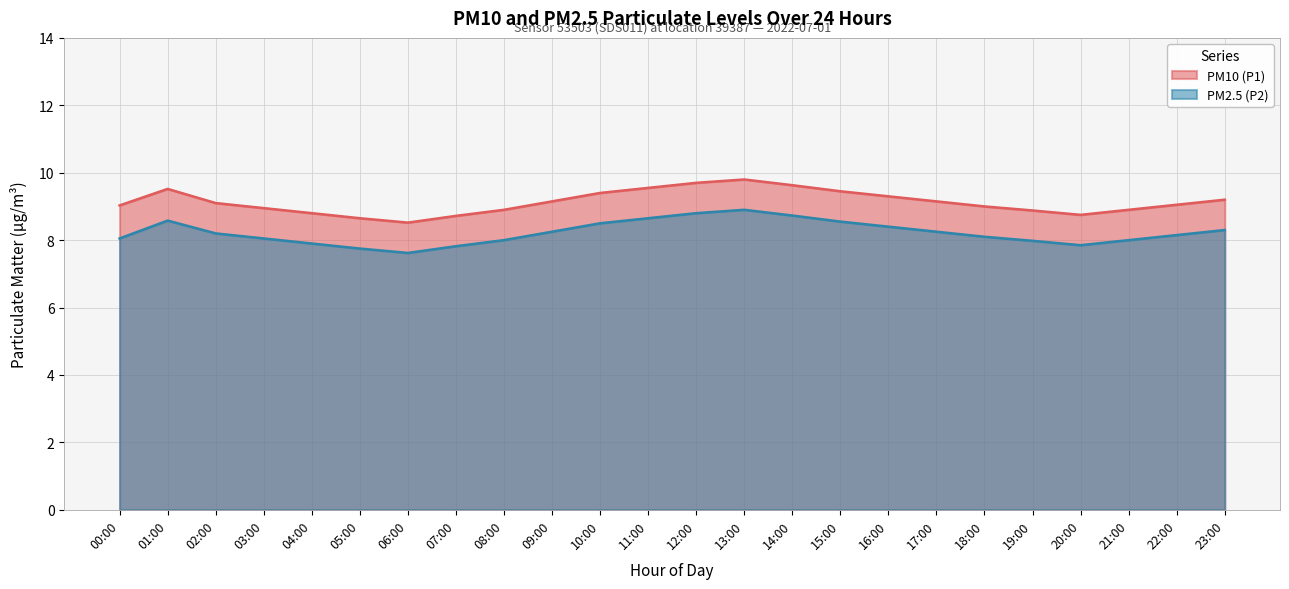

Rank the categories by value from lowest to highest.

06:00, 05:00, 07:00, 20:00, 04:00, 19:00, 08:00, 21:00, 03:00, 18:00, 00:00, 22:00, 02:00, 09:00, 17:00, 23:00, 16:00, 10:00, 15:00, 01:00, 11:00, 14:00, 12:00, 13:00